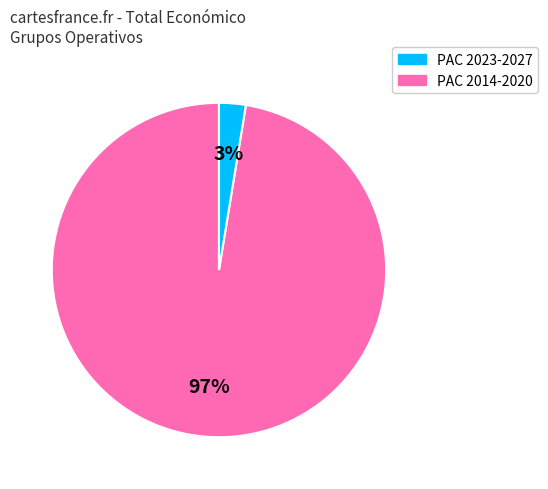

Is there a majority slice in this chart?

Yes